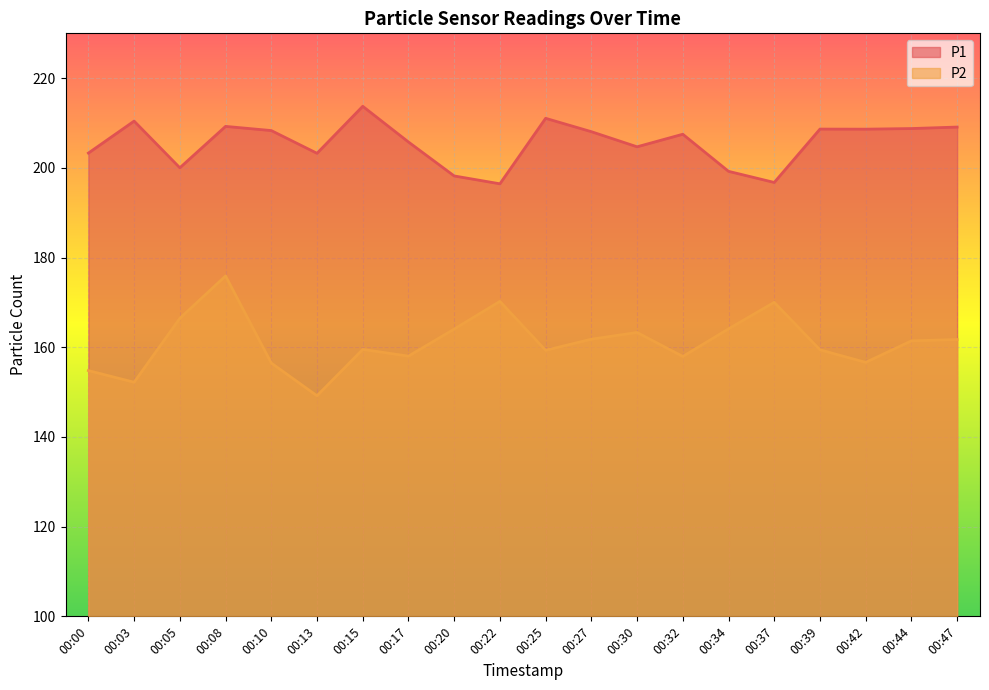

Which series has the largest total across all categories?

P1